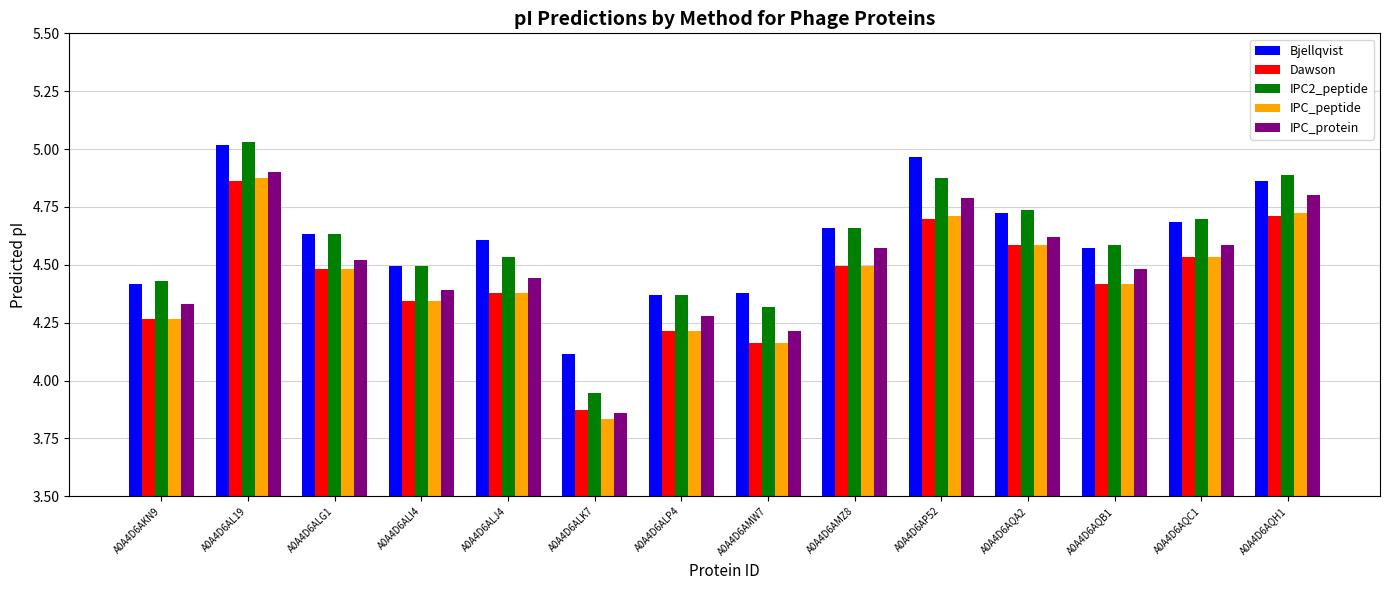

Are the bars grouped side by side (vs. stacked)?

Yes